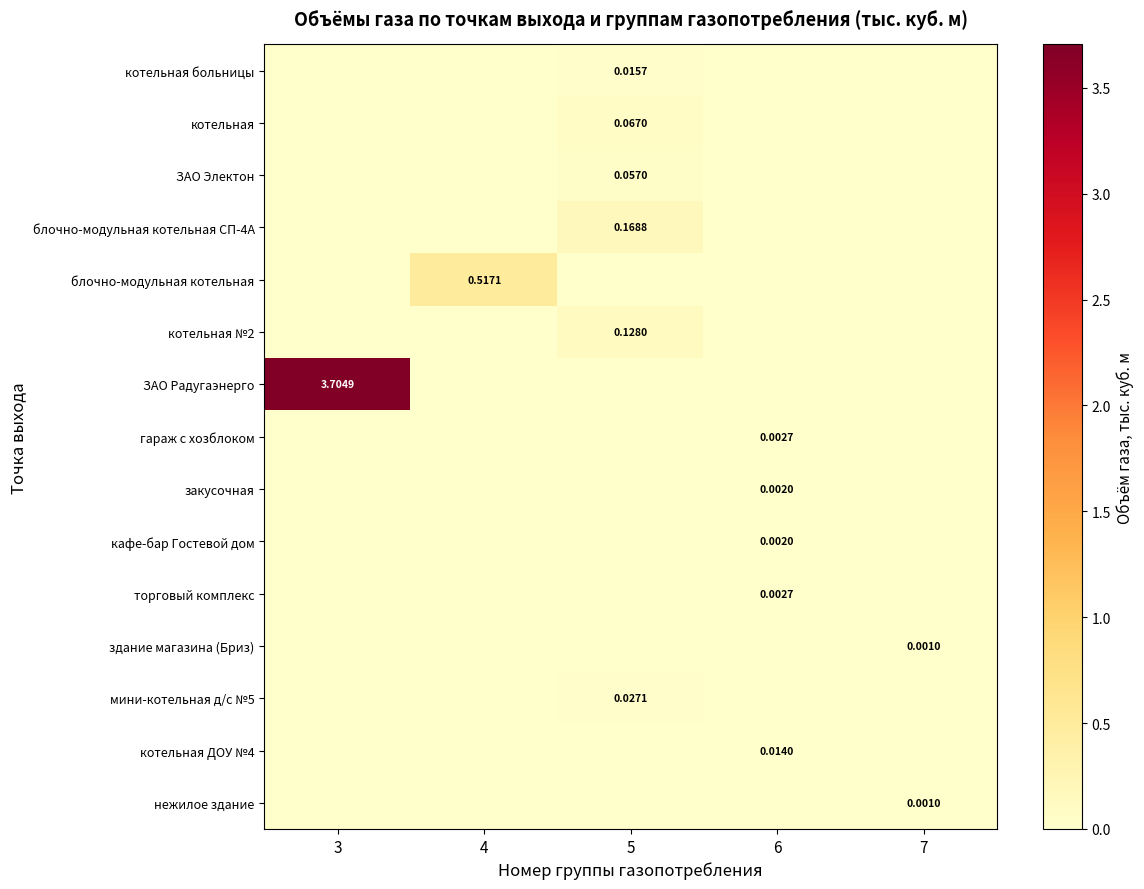

At how many categories does at least one series exceed 2?

1